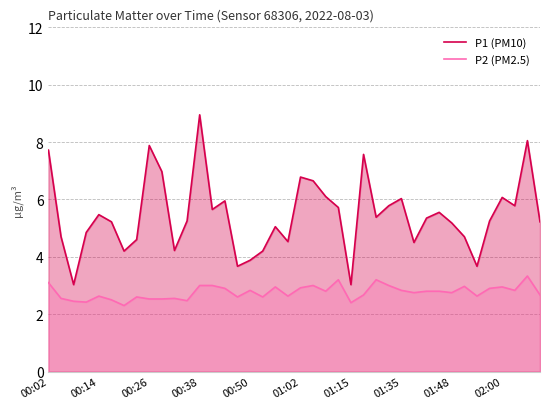

Which series has the largest range (max minus min)?

P1 (PM10)